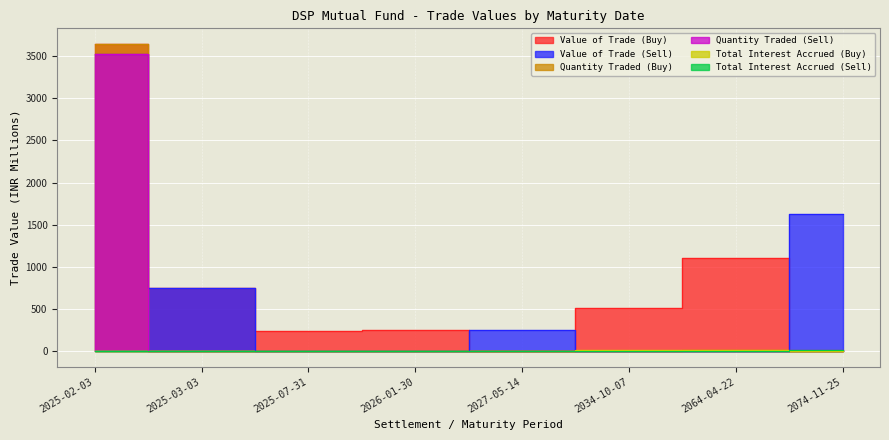

In Value of Trade (Buy), how many points are lower than both neighbors (excluding endpoints)?

2